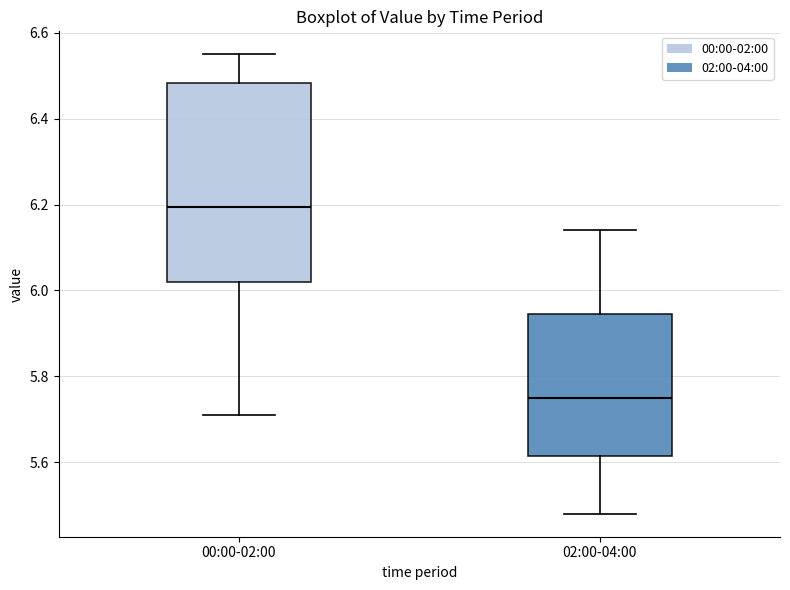

Reading left to right, transcribe this box plot: for each box, give where its median line is, the range the box spans, and where its two whiskers end, as read against the y-axis. The values are not printed on the chart, so give them approximately, as read against the axis.

00:00-02:00: median 6.20, box 6.02 to 6.48, whiskers 5.72 to 6.56
02:00-04:00: median 5.76, box 5.62 to 5.94, whiskers 5.48 to 6.14